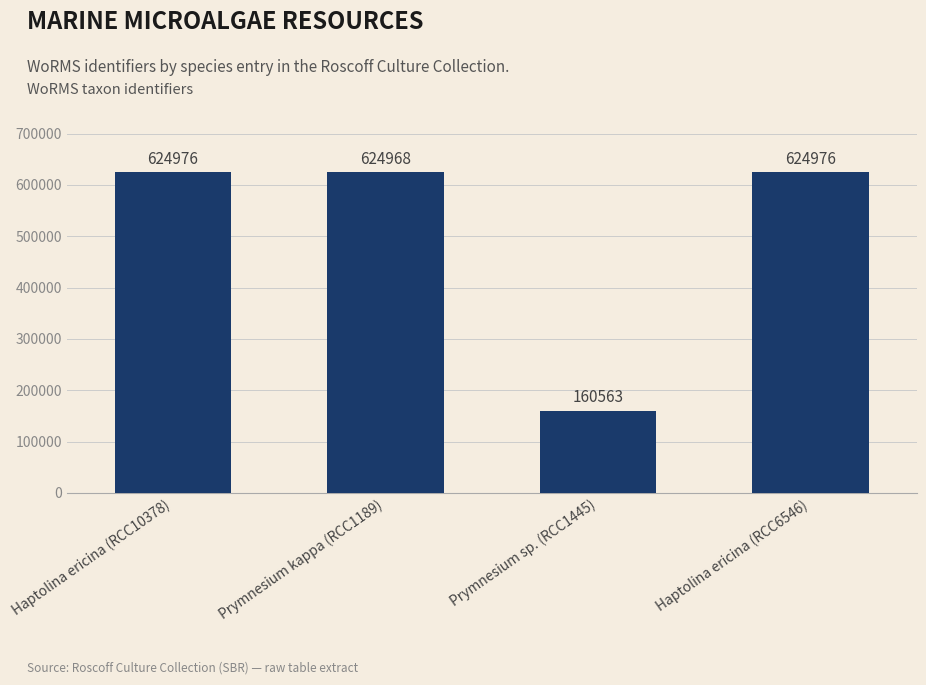

What is the greatest value displayed?

624976